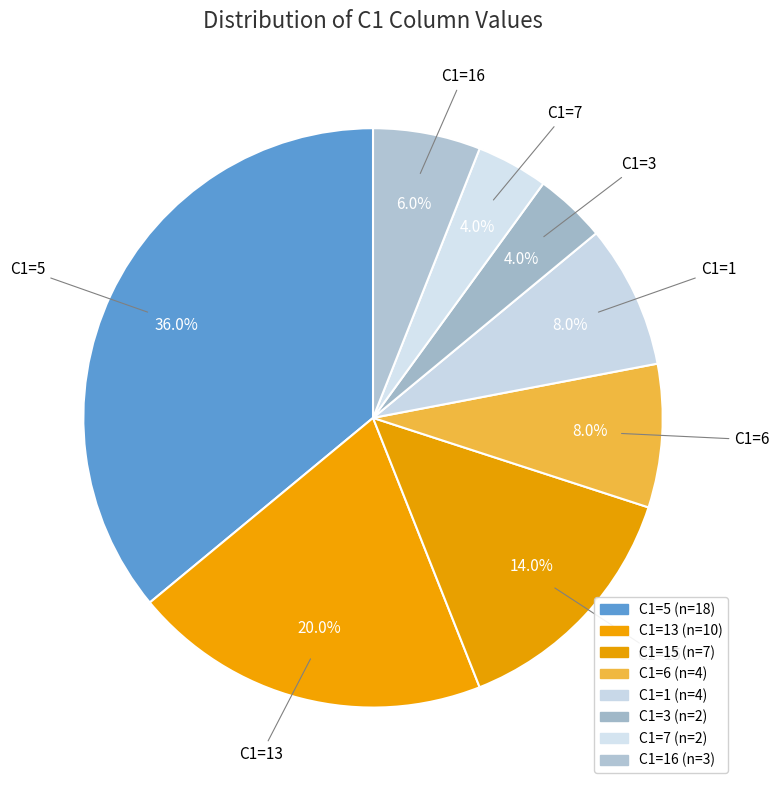

How many slices are in this pie chart?

8